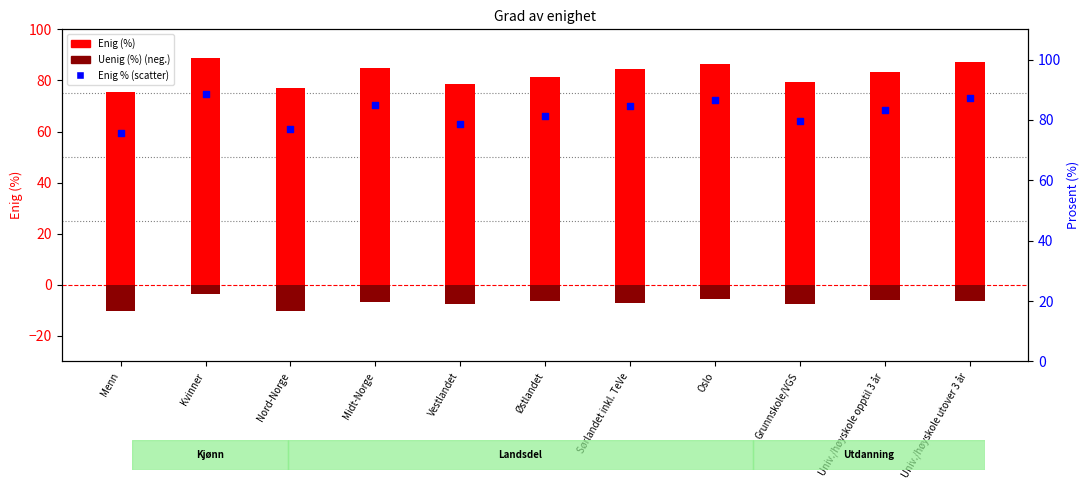

Which series reaches the minimum Y coordinate?

Uenig